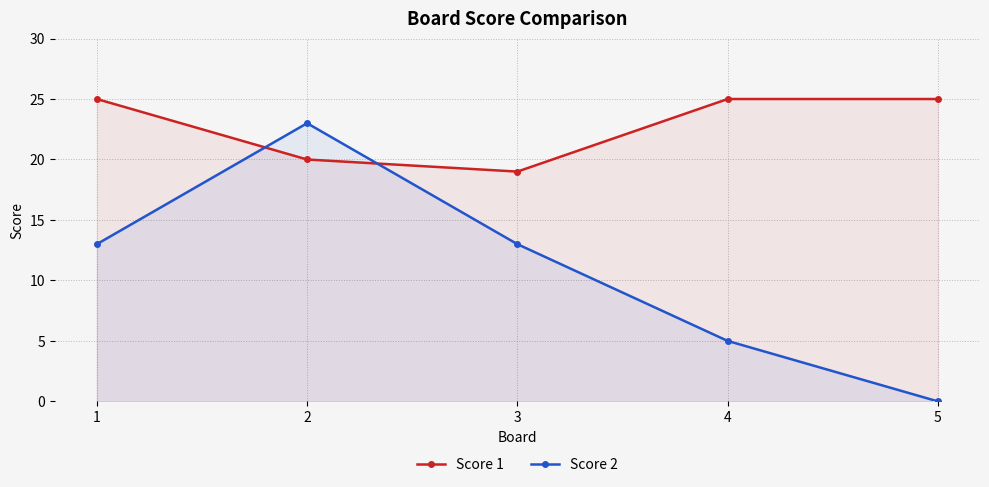

Does the chart have visible grid lines?

Yes